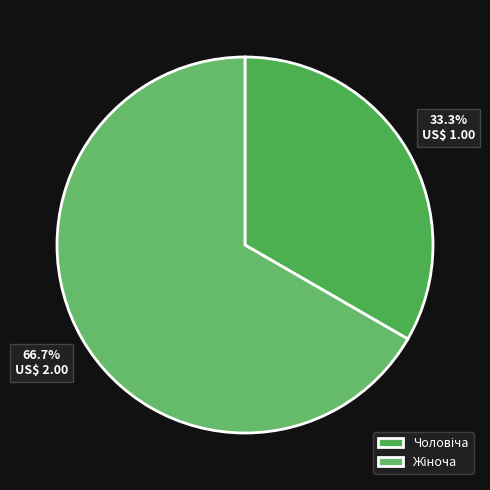

How many segments does this pie chart have?

2